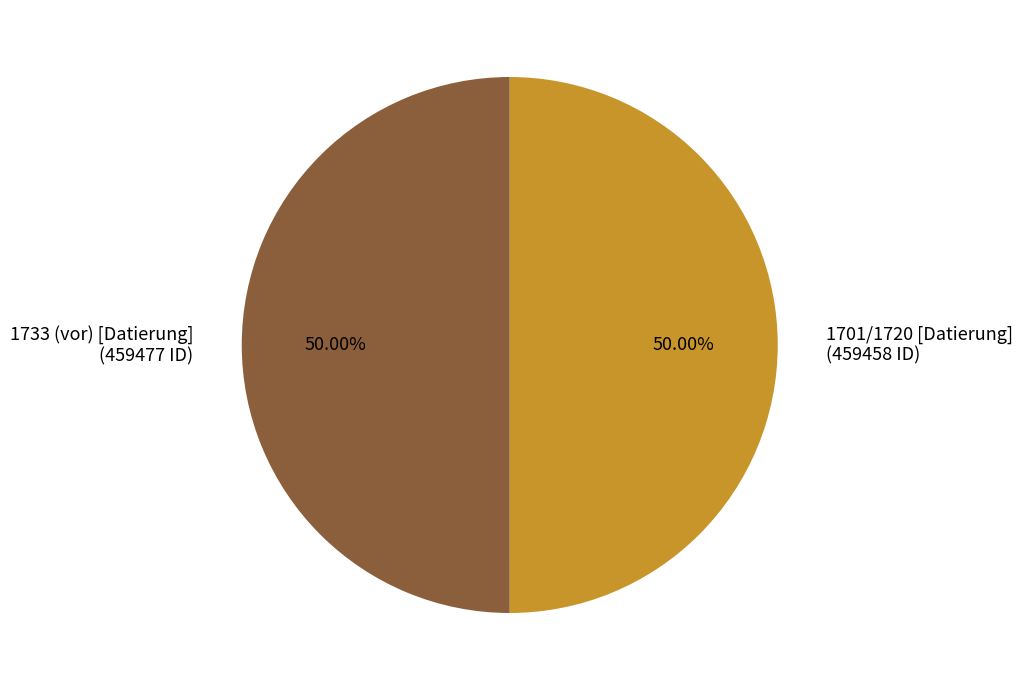

Is it true that 1733 (vor) [Datierung] is 50% of the pie?

True